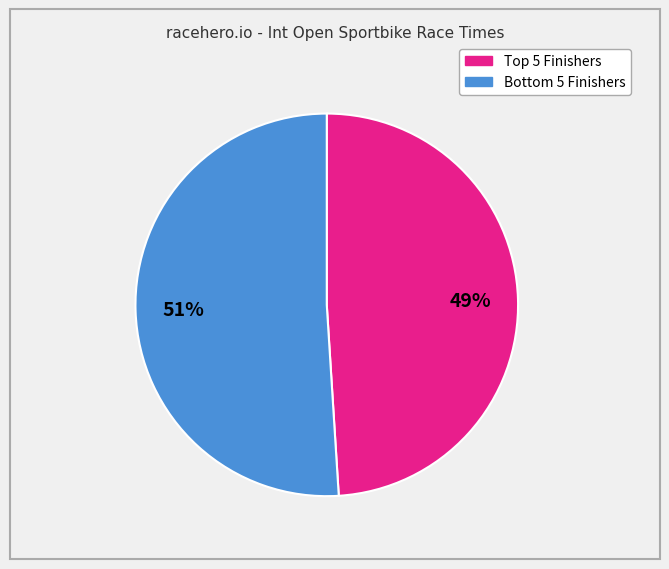

To the nearest percent, what is the average slice percentage?

50%